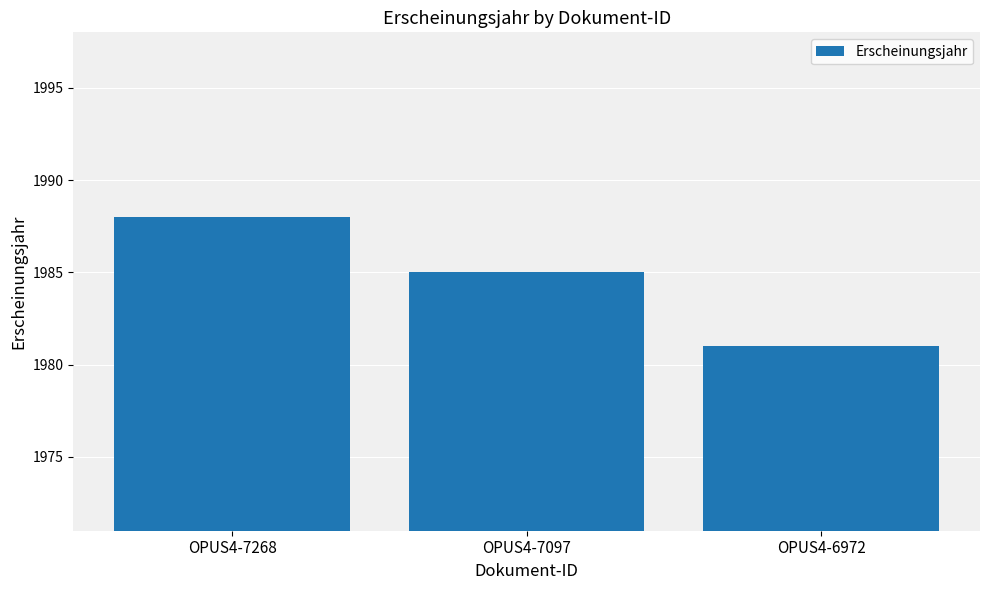

True or false: the data shows 3224 at OPUS4-7268.

False